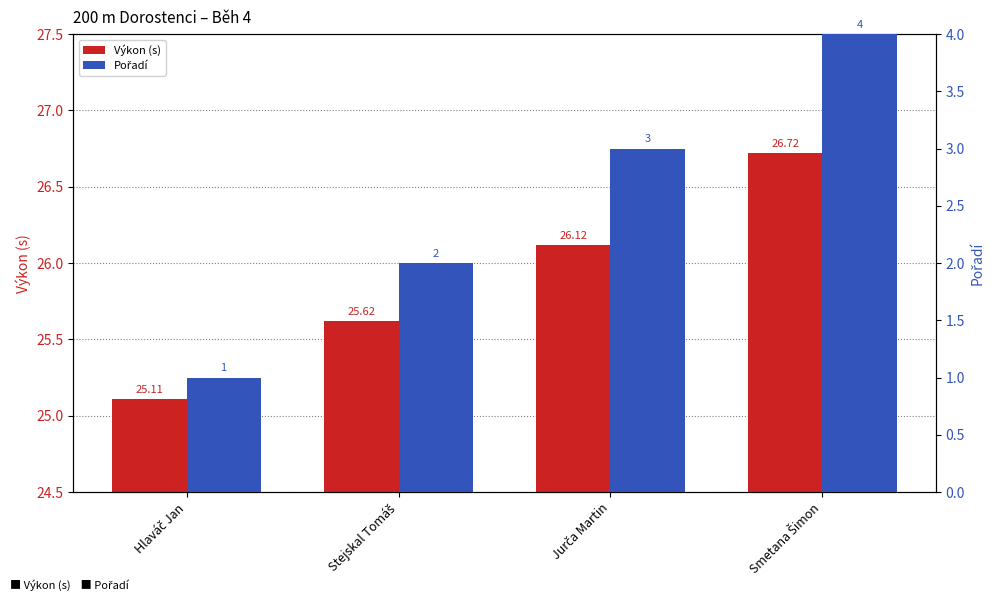

At Hlaváč Jan, list the series in order from smallest to largest.

Pořadí, Výkon (s)